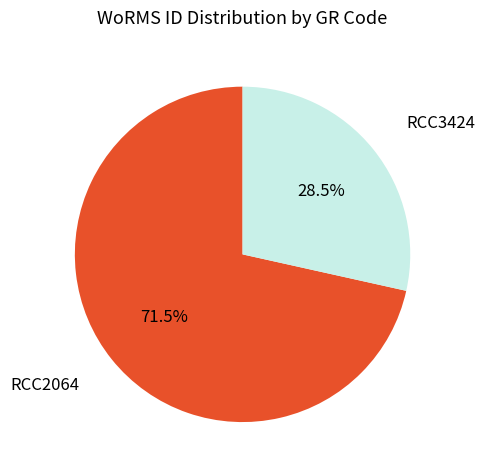

Between RCC3424 and RCC2064, which is larger?

RCC2064